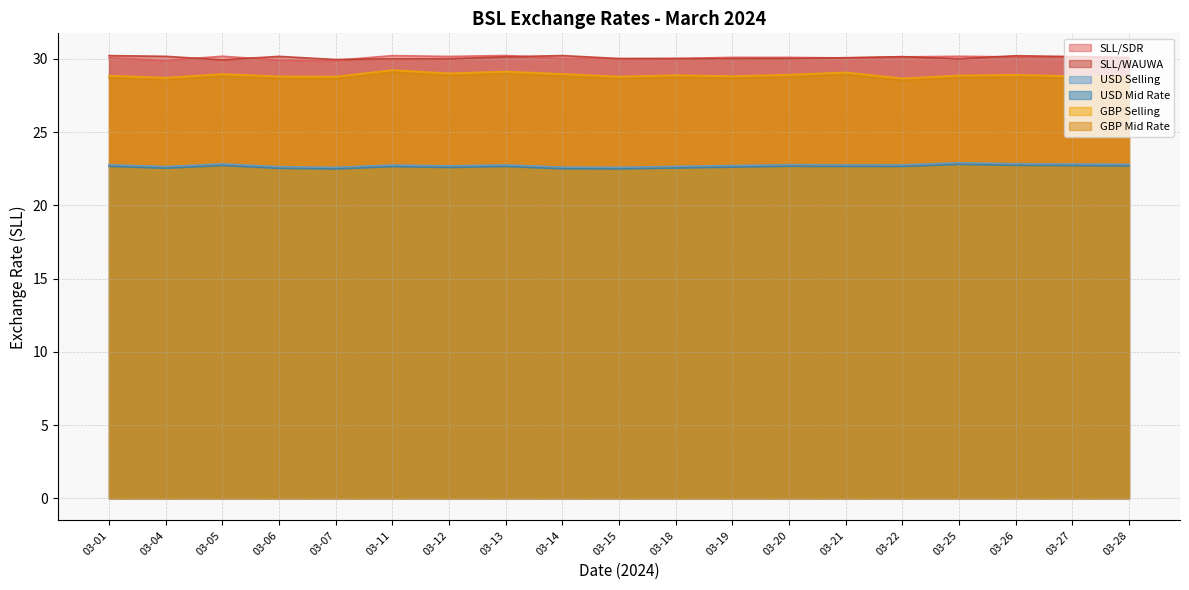

List the labels in order of USD Selling value, smallest first.

03-07, 03-15, 03-14, 03-06, 03-04, 03-18, 03-12, 03-19, 03-11, 03-22, 03-21, 03-13, 03-01, 03-20, 03-28, 03-27, 03-05, 03-26, 03-25